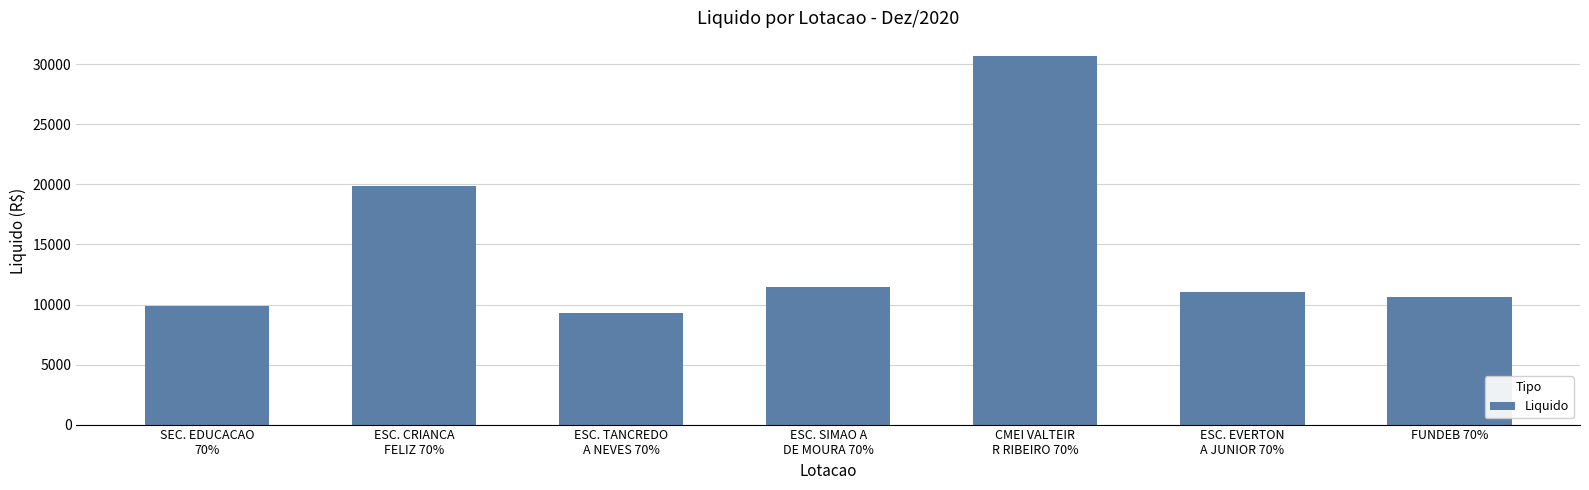

Reading left to right, list all the values displayed in this chart.

SEC. EDUCACAO
70%=9860.1	ESC. CRIANCA
FELIZ 70%=19870.0	ESC. TANCREDO
A NEVES 70%=9301.4	ESC. SIMAO A
DE MOURA 70%=11486.0	CMEI VALTEIR
R RIBEIRO 70%=30674.2	ESC. EVERTON
A JUNIOR 70%=11012.7	FUNDEB 70%=10609.8